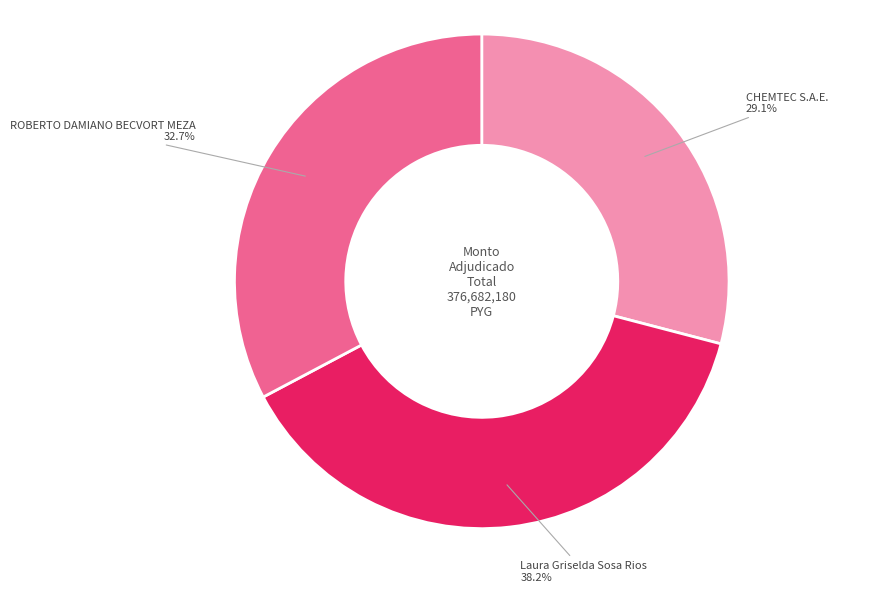

To the nearest percent, what is the average slice percentage?

33%